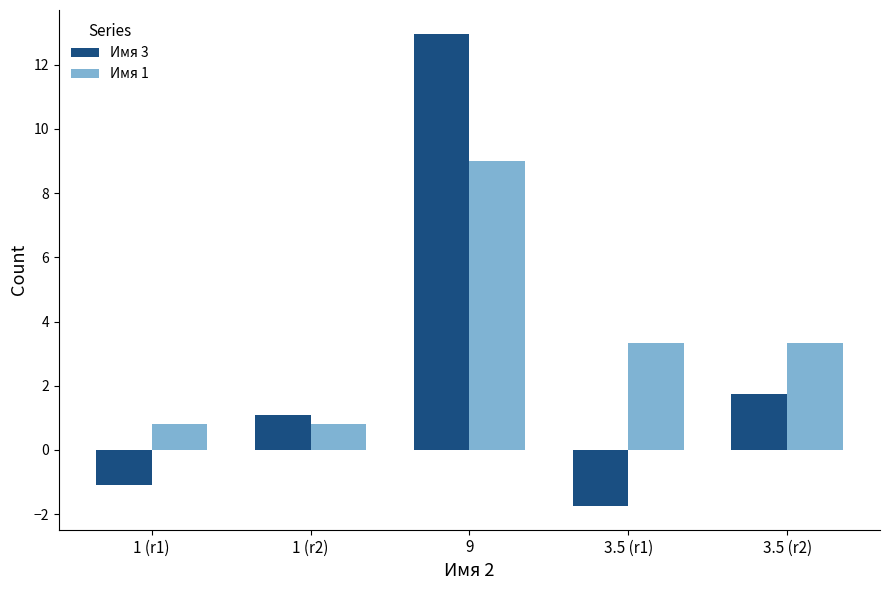

Is it true that Имя 1 equals 5.6 at 3.5 (r2)?

False